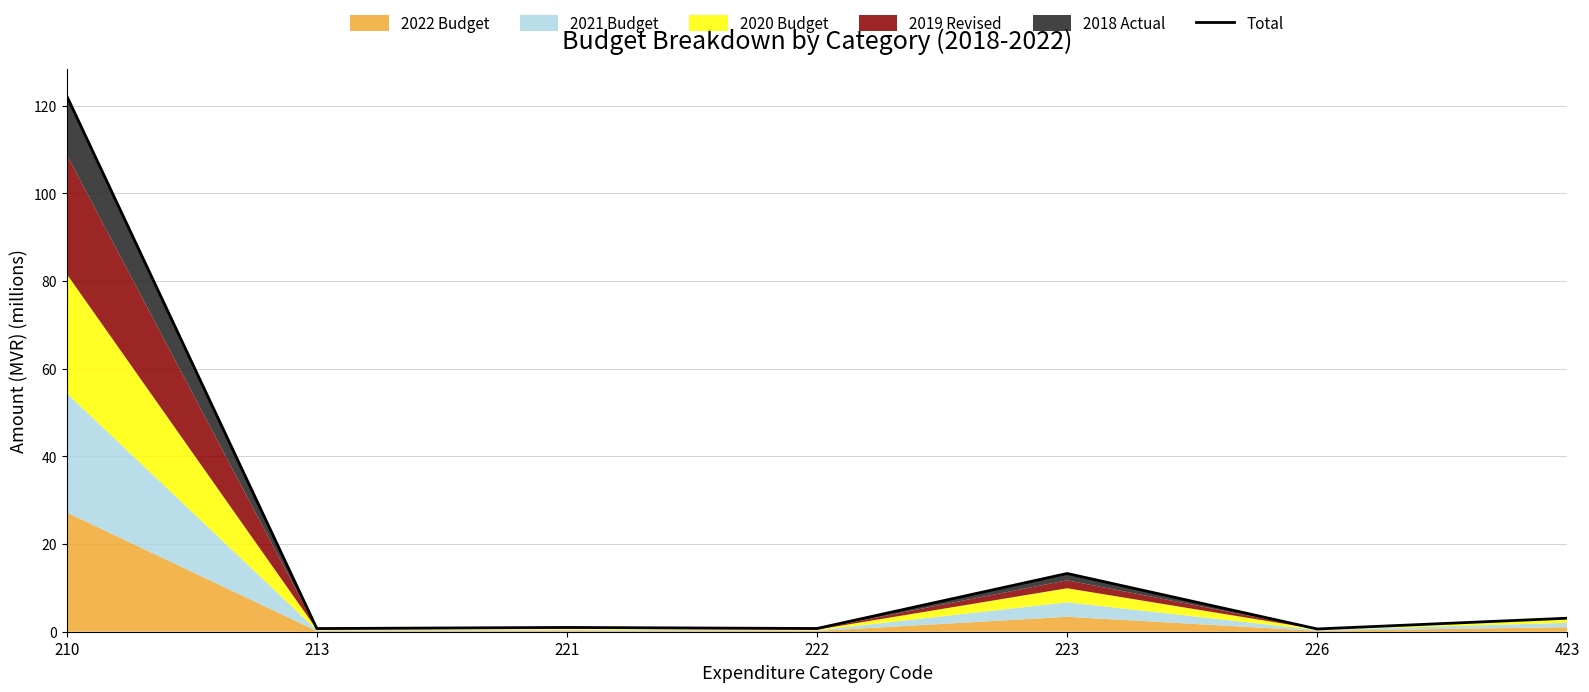

Rank the categories by value from lowest to highest.

226, 213, 222, 221, 423, 223, 210